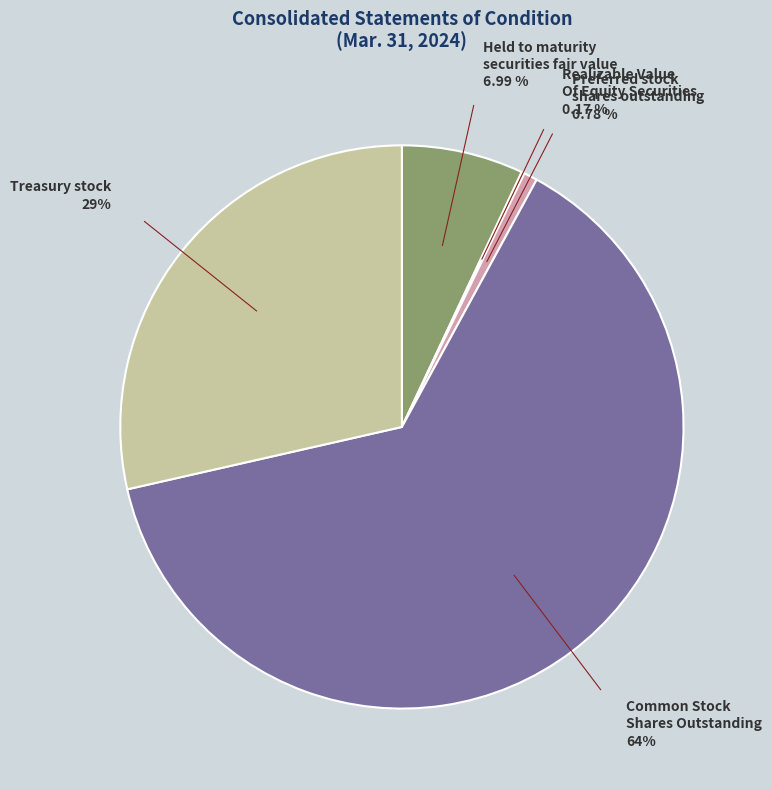

Between Held to maturity securities fair value and Preferred stock shares outstanding, which is larger?

Held to maturity securities fair value